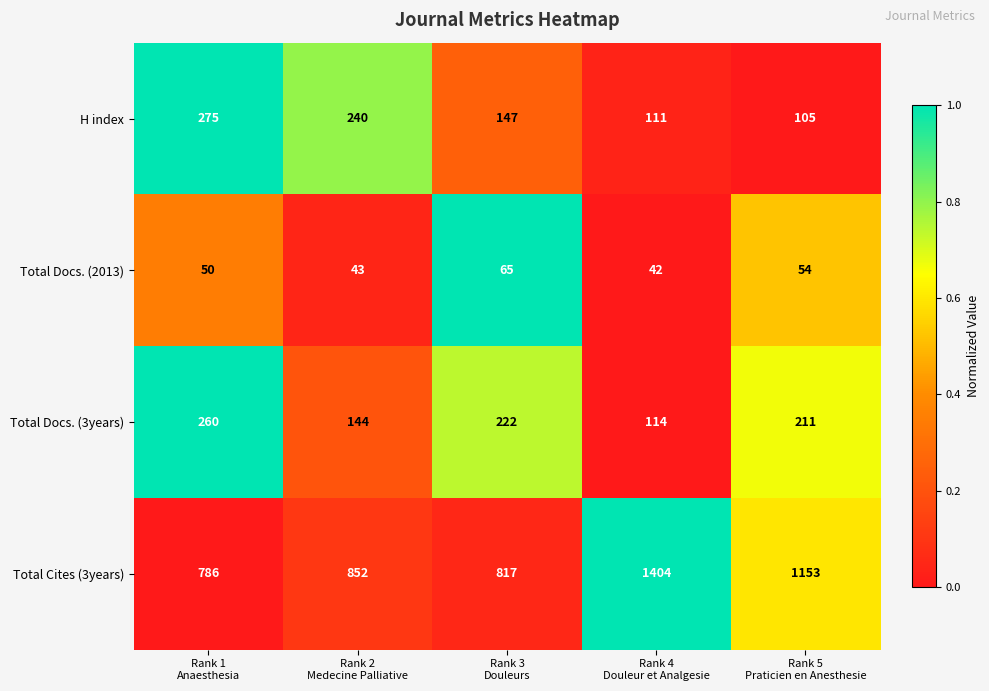

Reading left to right, extract all data points from this chart.

H index: 275	240	147	111	105
Total Docs. (2013): 50	43	65	42	54
Total Docs. (3years): 260	144	222	114	211
Total Cites (3years): 786	852	817	1404	1153